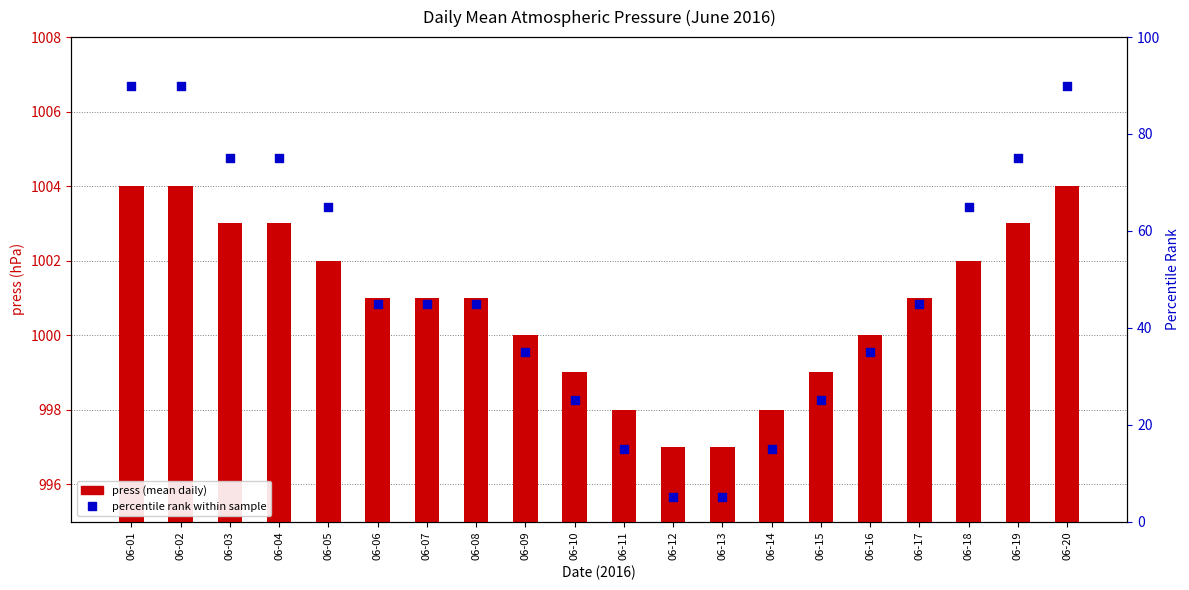

At how many categories does at least one series exceed 39?

20